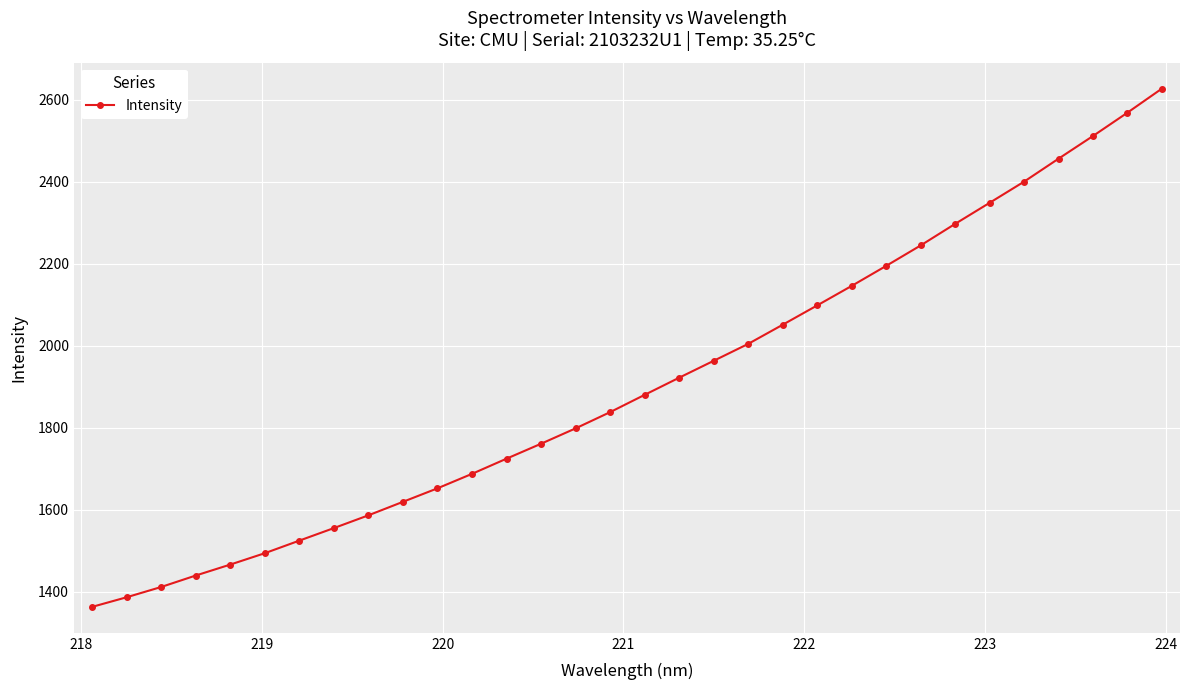

Is this an area chart (filled region under the line)?

No